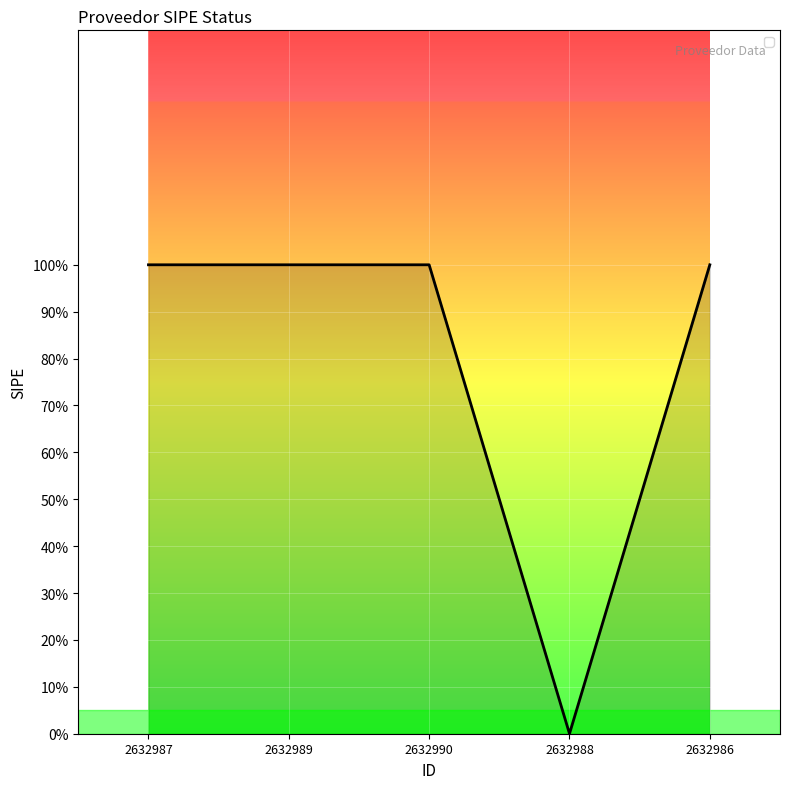

What is the label of the 5th point from the left?

2632986